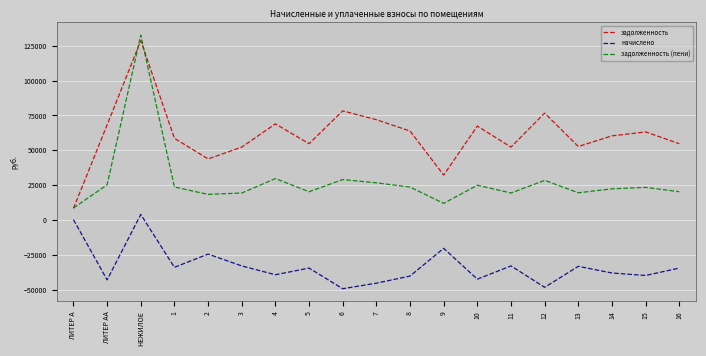

How many interior local valleys does the задолженность series have?

5